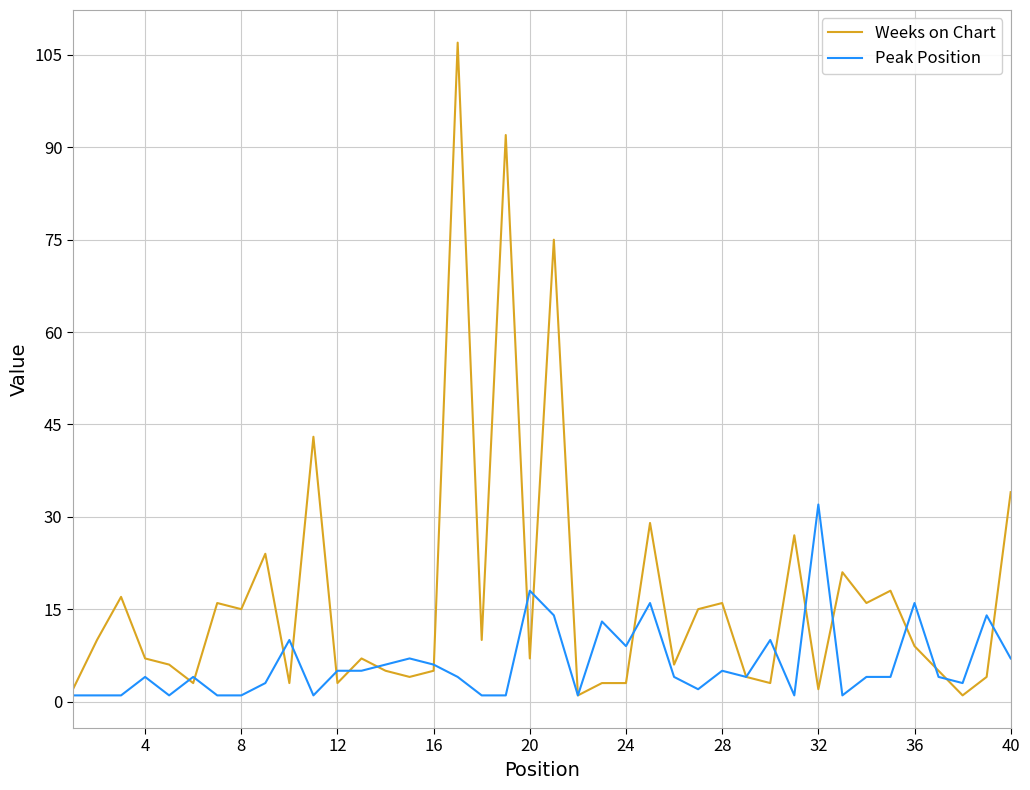

Does the chart have visible grid lines?

Yes